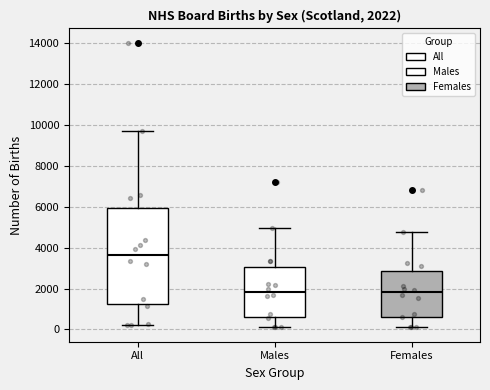

Which box's median line is the highest?

All